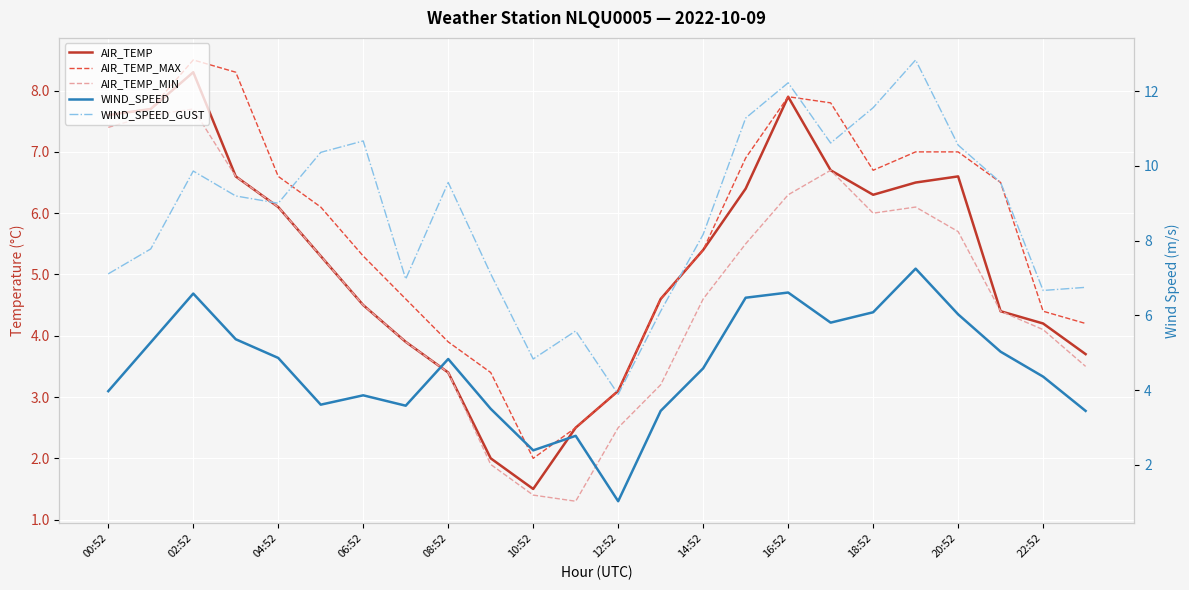

How many categories are shown in the chart?

24